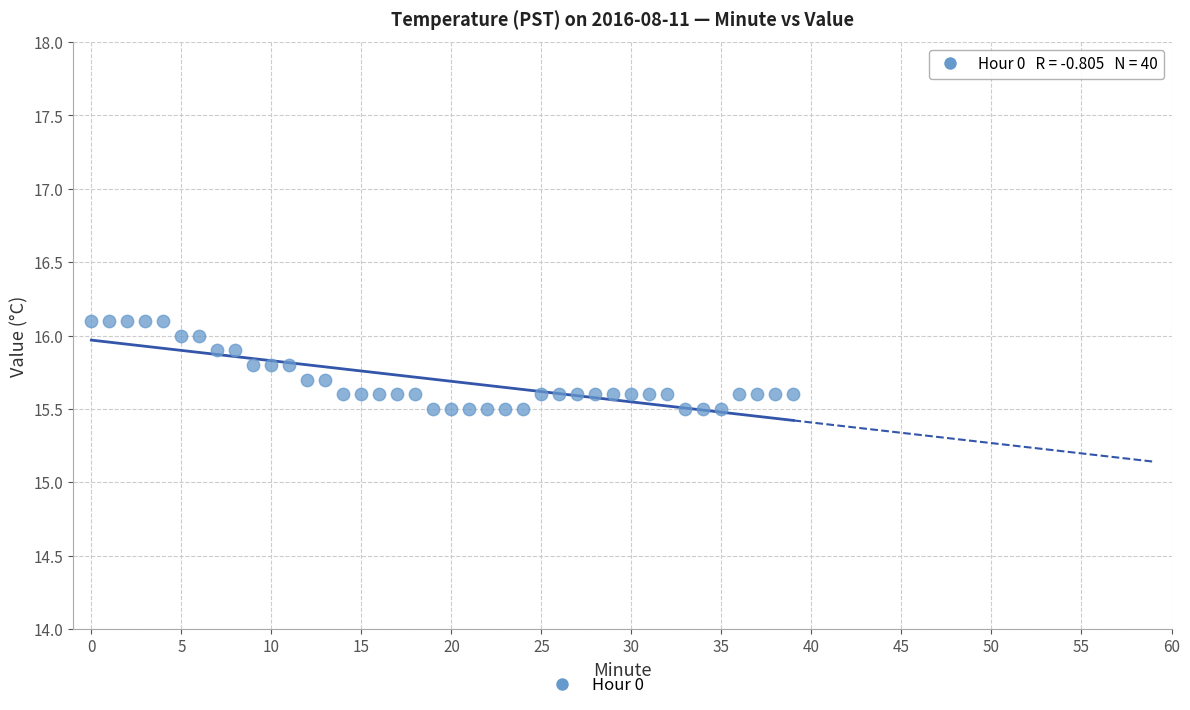

What is the range of Y values (max minus min)?

0.6